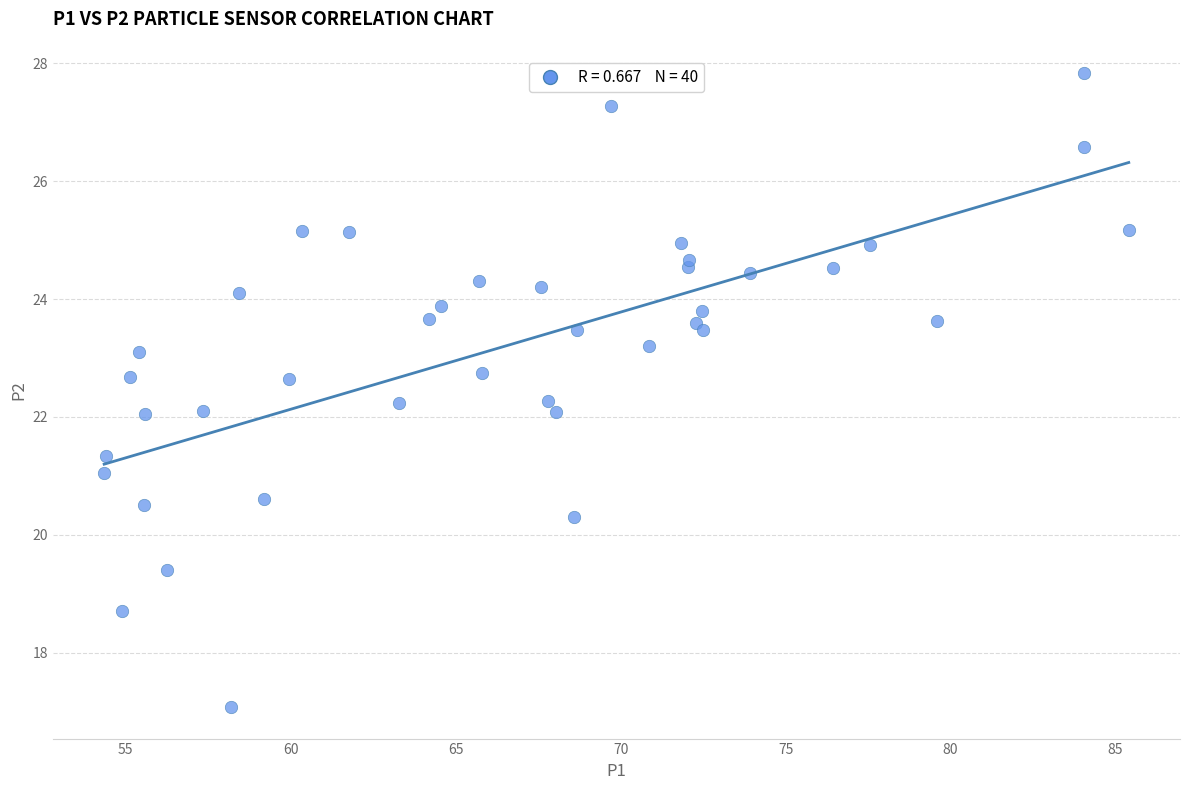

What is the range of X values (max minus min)?

31.1